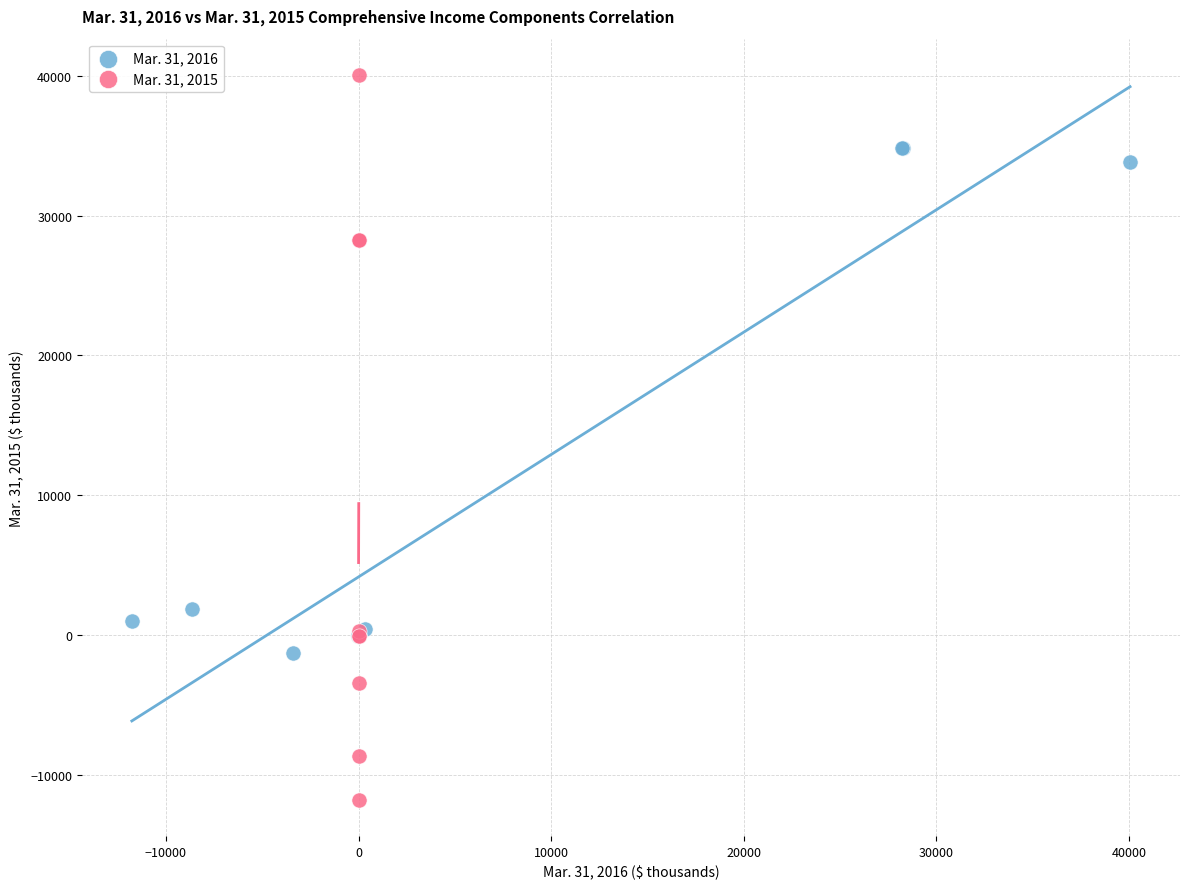

Which series reaches the maximum Y coordinate?

Mar. 31, 2015